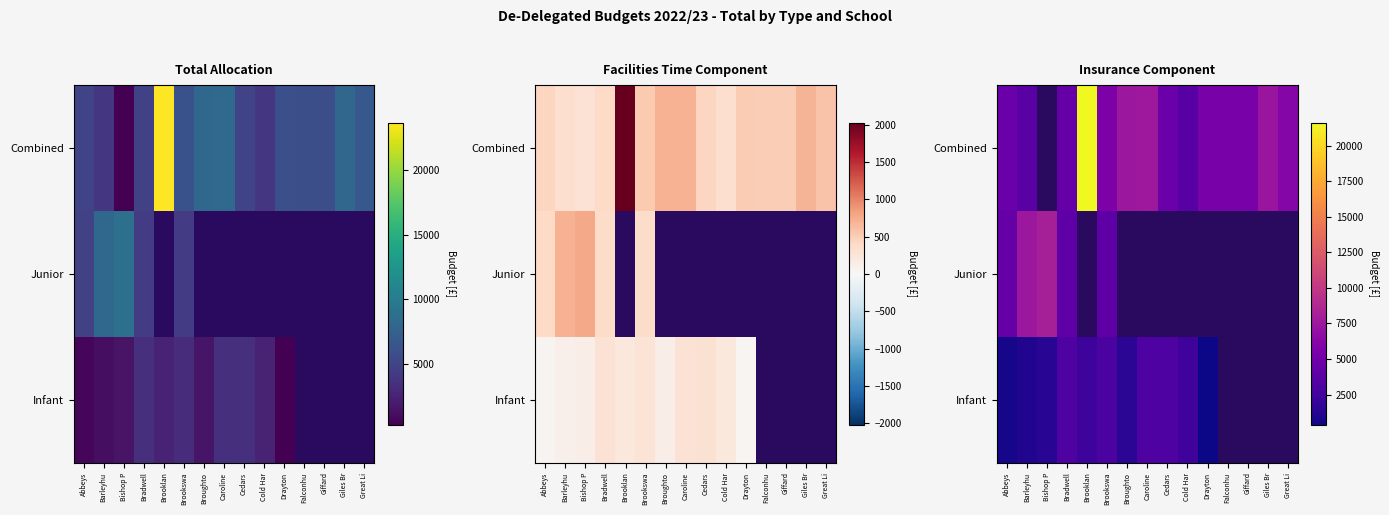

List the labels in order of Junior value, smallest first.

Brooklan, Broughto, Caroline, Cedars, Cold Har, Drayton, Falconhu, Giffard, Giles Br, Great Li, Bradwell, Brookswa, Abbeys, Barleyhu, Bishop P